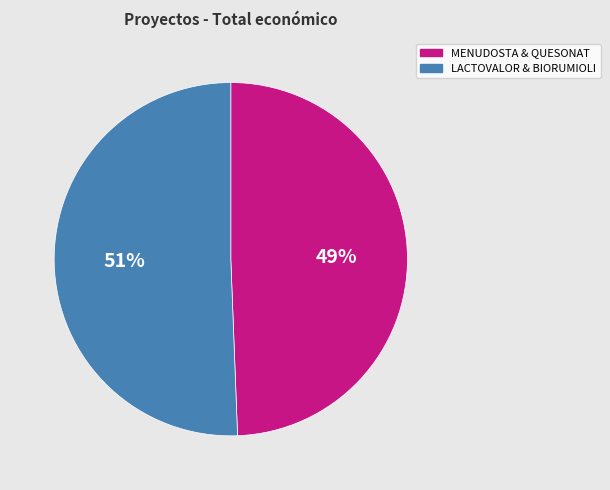

To the nearest percent, what is the average slice percentage?

50%